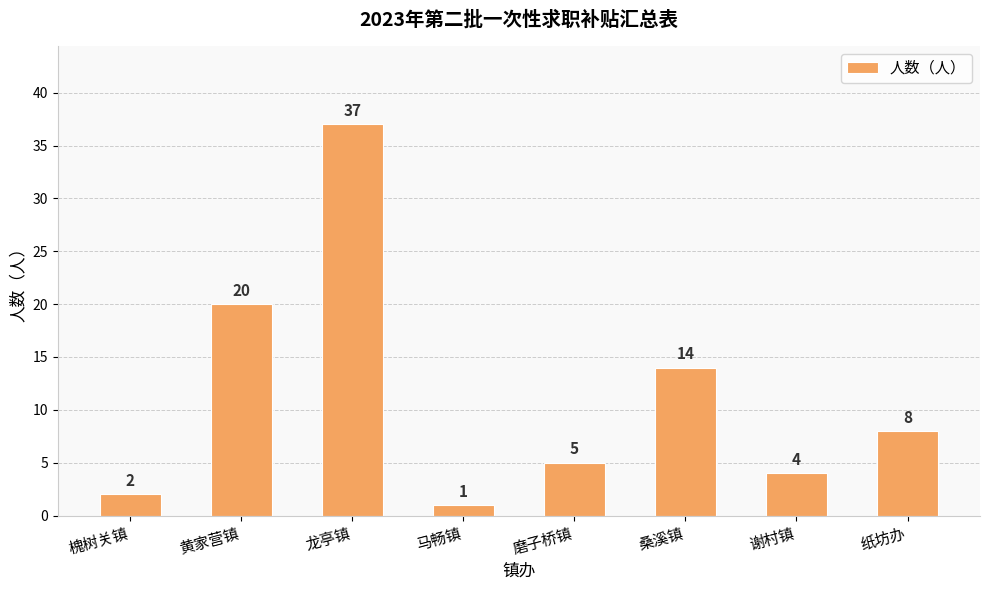

Which category has the lowest value across all series?

马畅镇